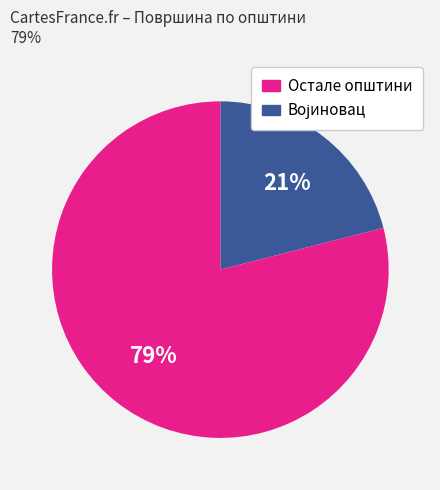

To the nearest percent, what is the difference between the largest and smallest slice percentages?

58%